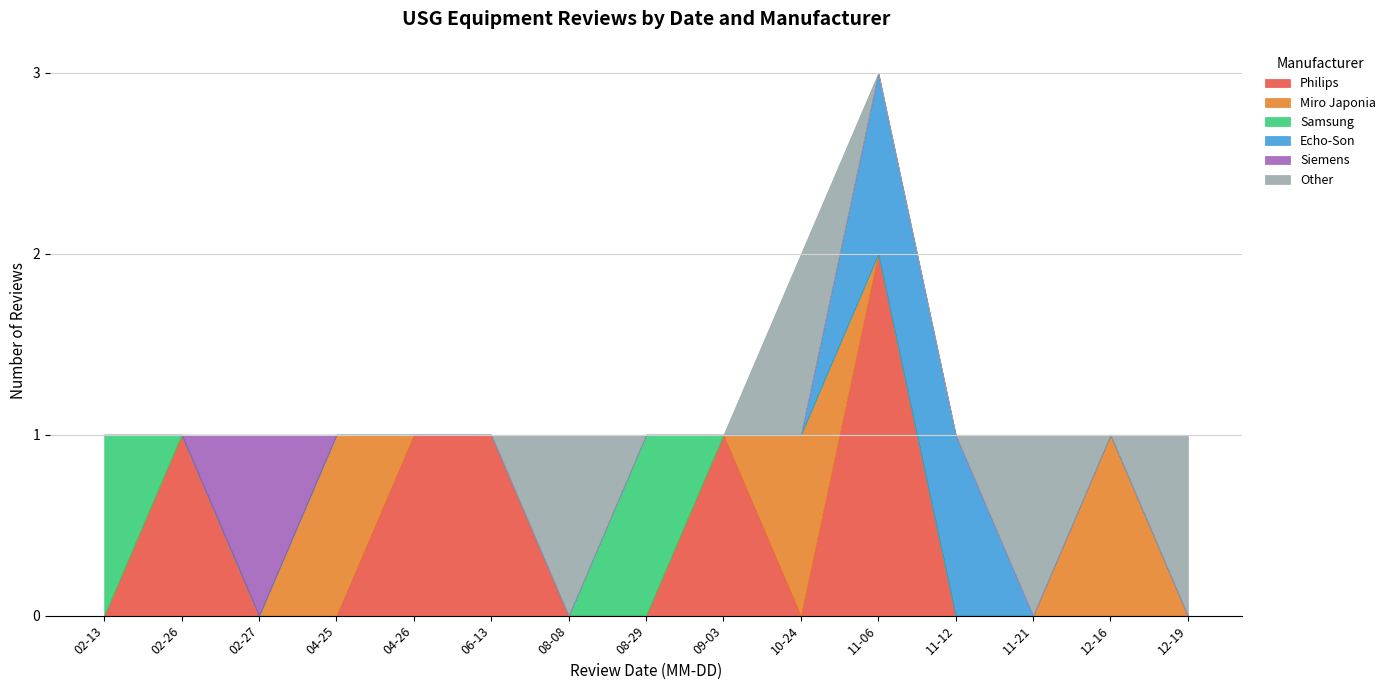

What is the label of the 1st point from the right?

2024-12-19